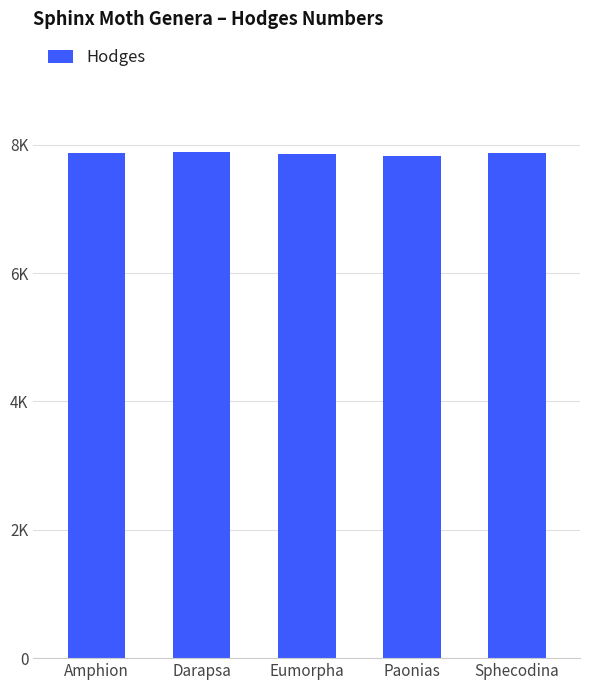

Are the bars horizontal?

No